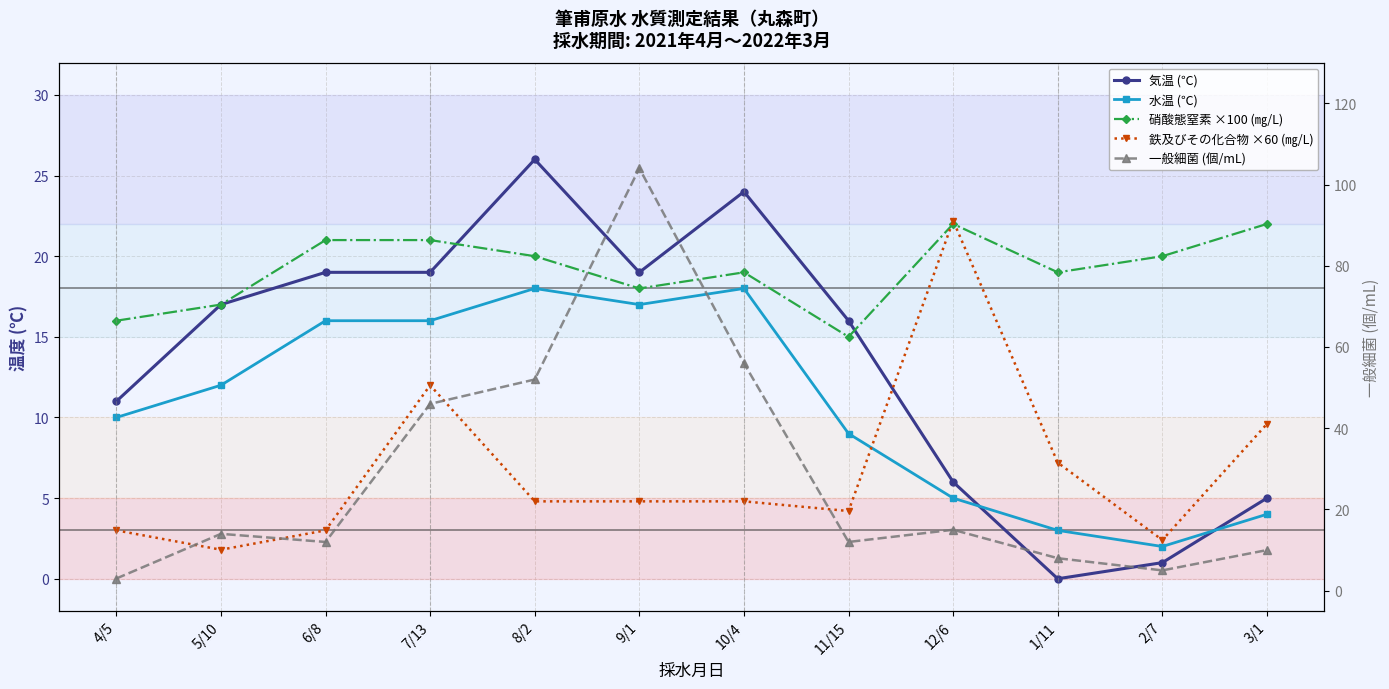

Rank the categories by 水温 (℃) value from lowest to highest.

2/7, 1/11, 3/1, 12/6, 11/15, 4/5, 5/10, 6/8, 7/13, 9/1, 8/2, 10/4